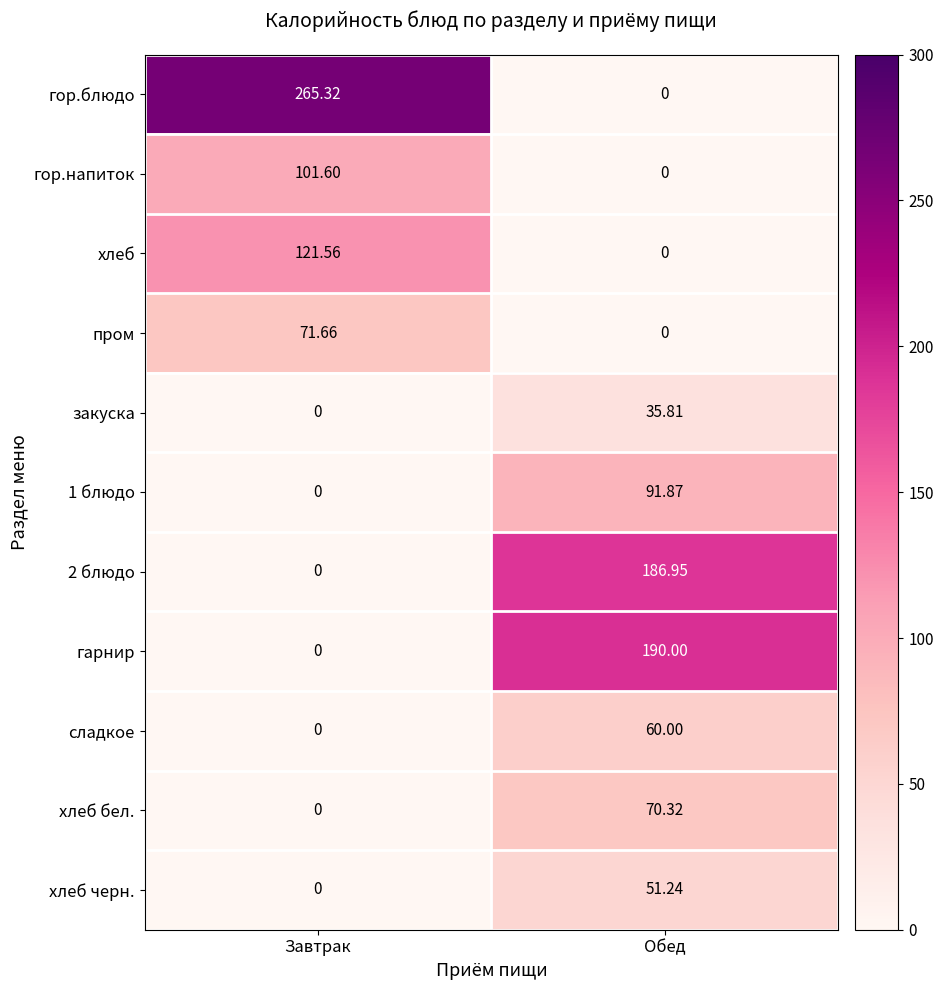

What is the difference between the highest and lowest values at Обед?

190.0